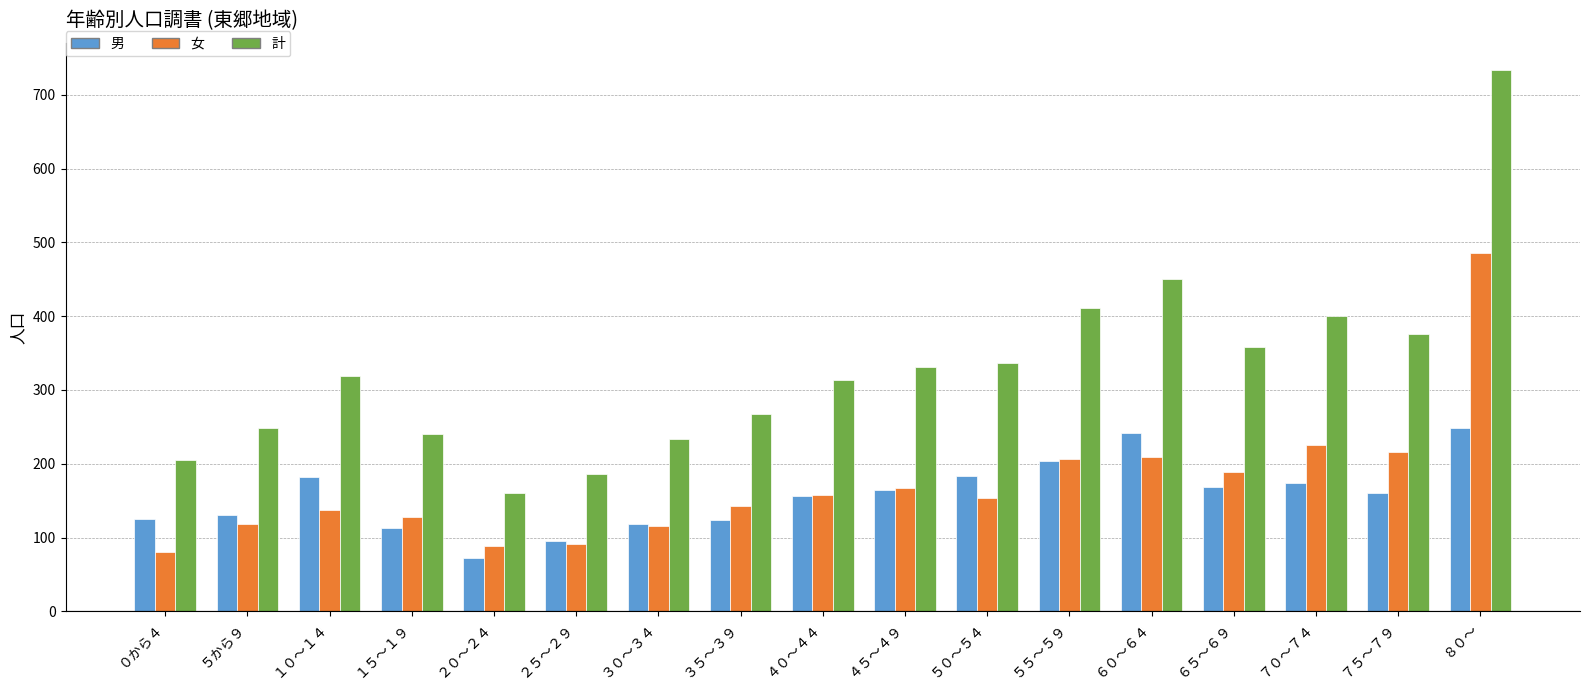

What are all the series names shown in the legend?

男, 女, 計